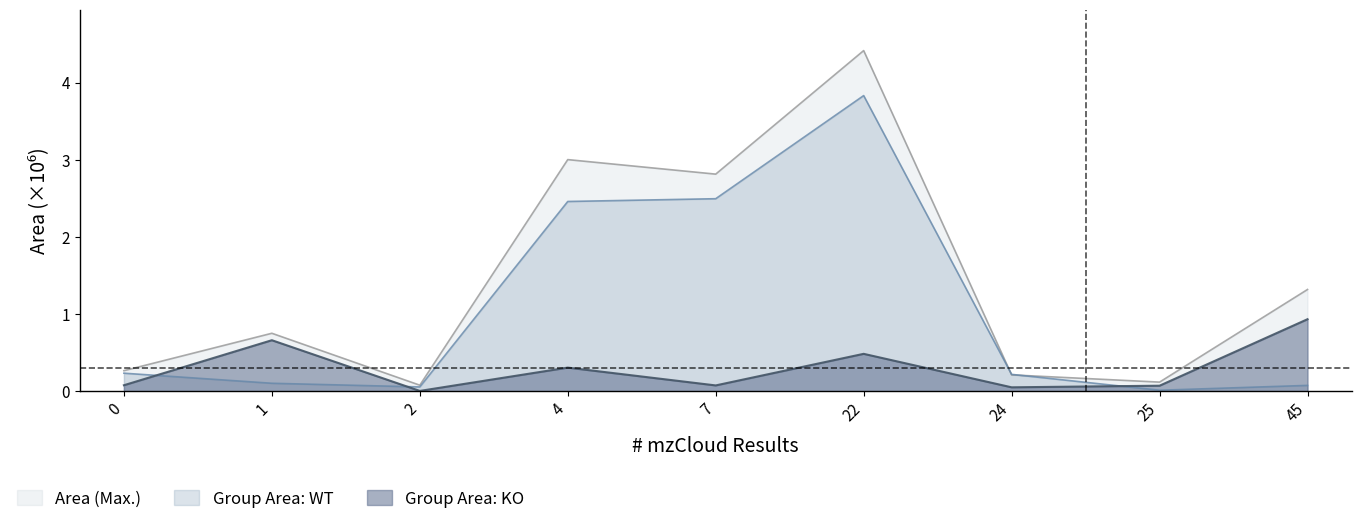

How many lines are shown in the chart?

3